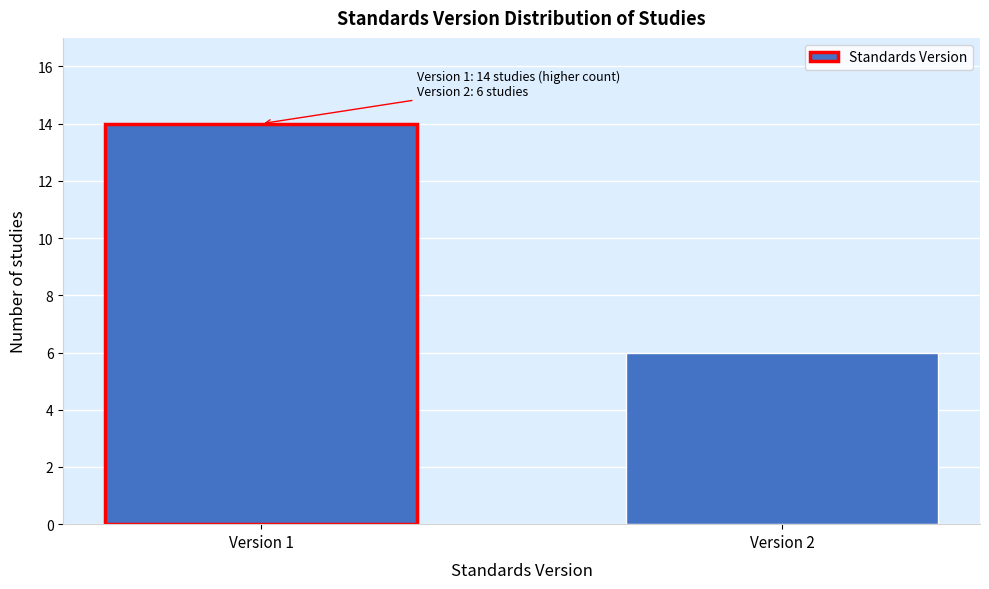

Reading right to left, list all the values displayed in this chart.

Version 2=6	Version 1=14